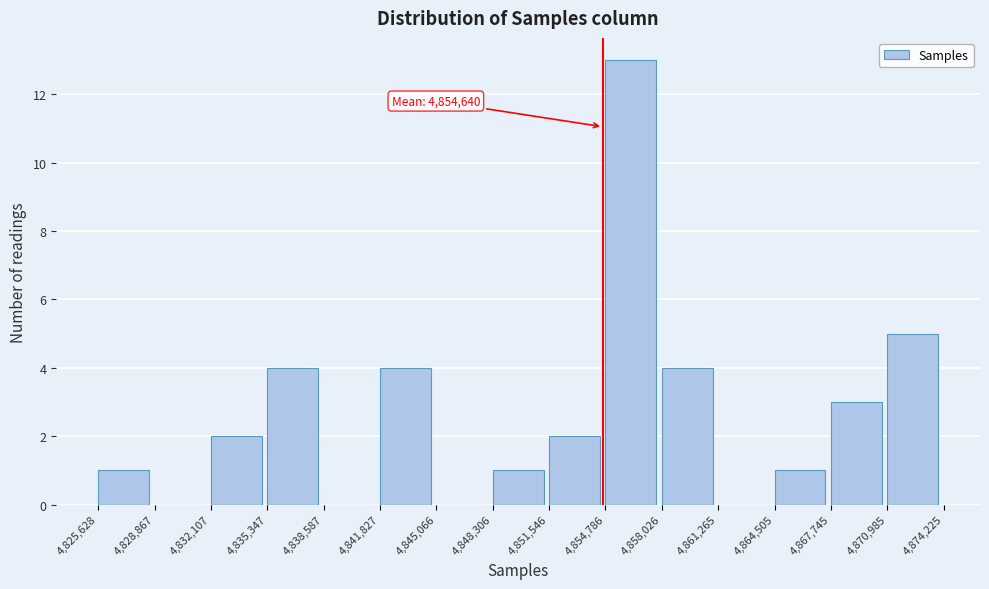

Which range on the x-axis has the tallest bar?

4,854,786 to 4,858,026